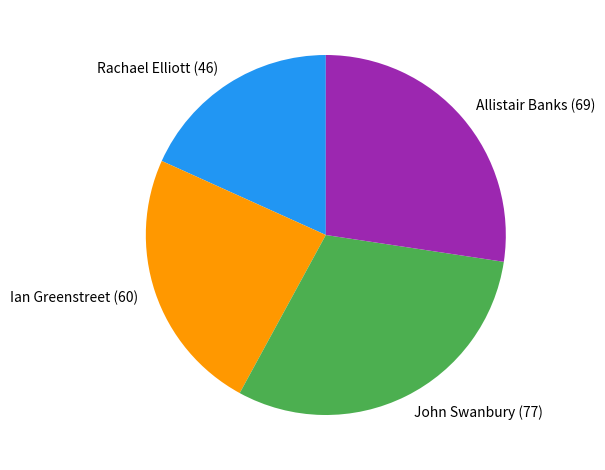

What is the largest slice in the pie chart?

John Swanbury (77)